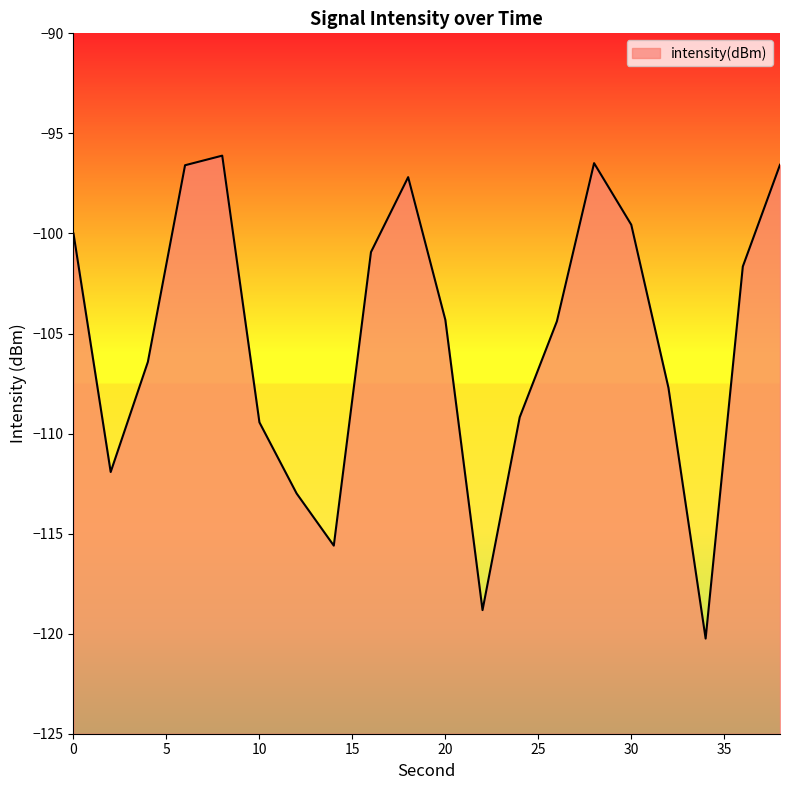

True or false: the data shows -44.1 at 38.

False